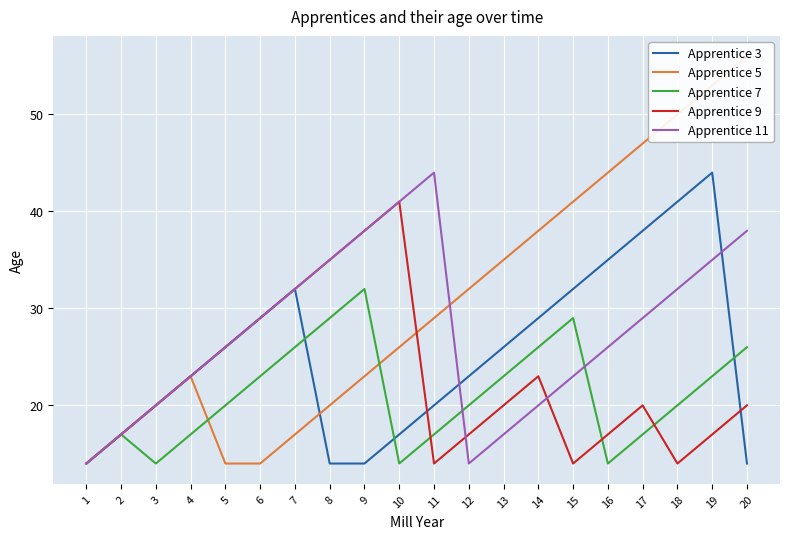

What is the sum of the Apprentice 3 values at 15 and 7?

64